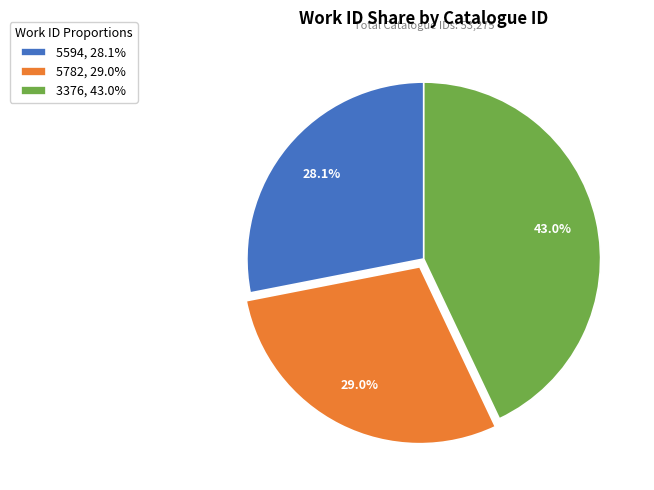

Which slice is the smallest?

5594